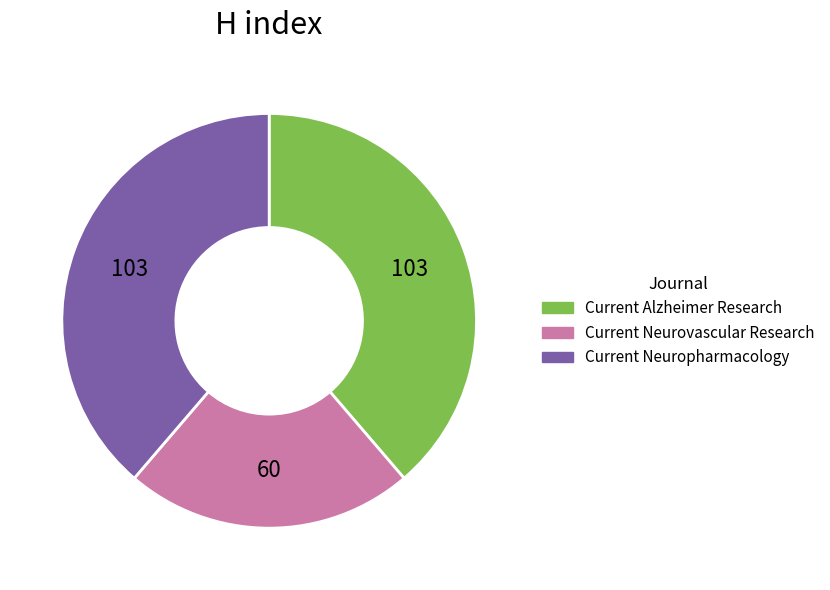

Is it true that Current Neuropharmacology is 26% of the pie?

False